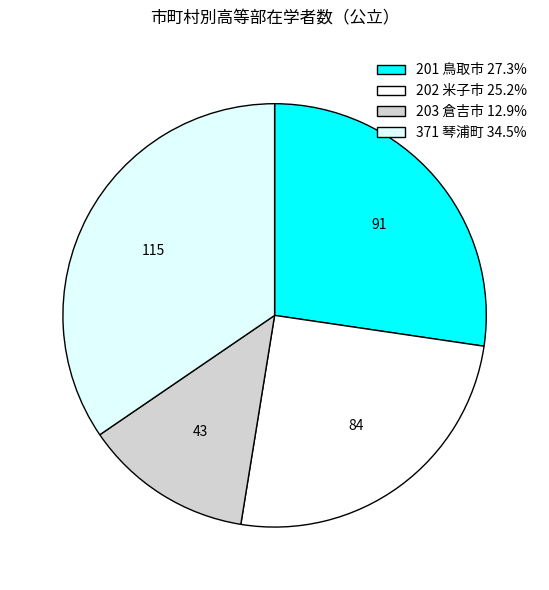

Do 201 鳥取市 and 371 琴浦町 together represent more than half of the pie?

Yes